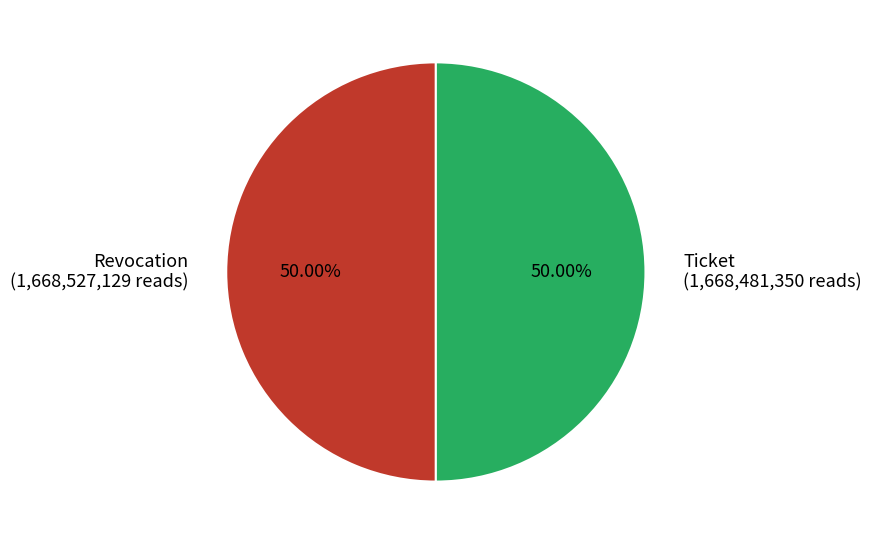

To the nearest percent, what portion does Revocation represent?

50%